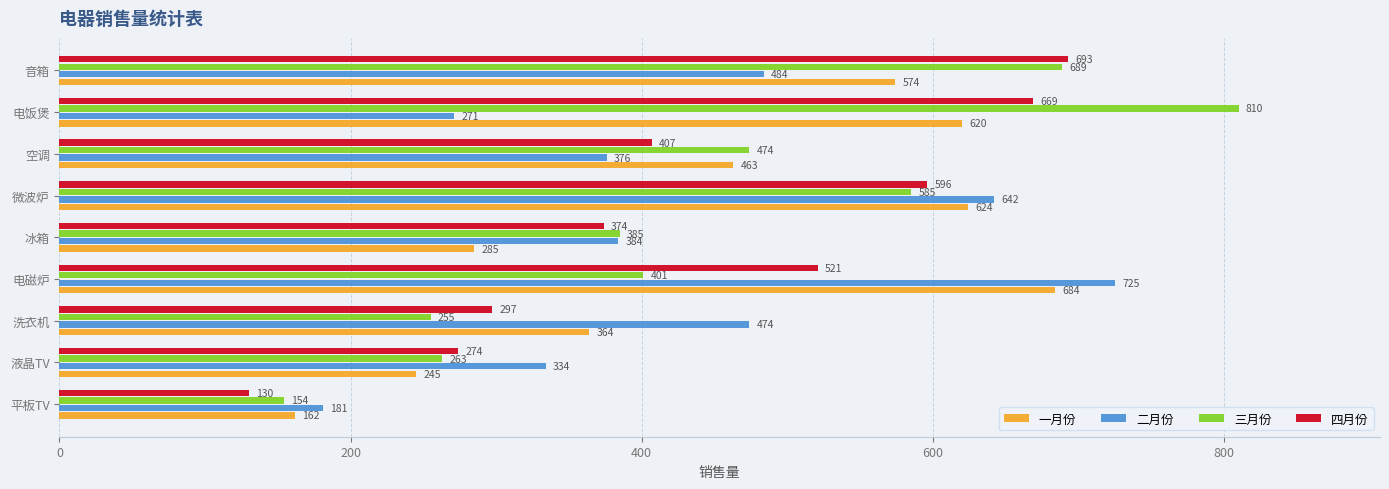

Between 电磁炉 and 电饭煲, which series saw the biggest shift?

二月份